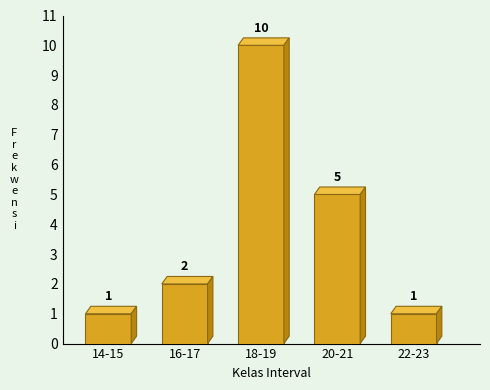

Reading left to right, transcribe all the data shown in this chart.

1	2	10	5	1